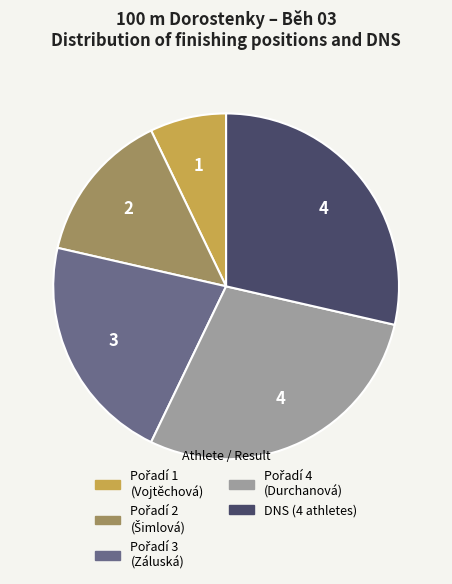

Does any single category account for the majority?

No